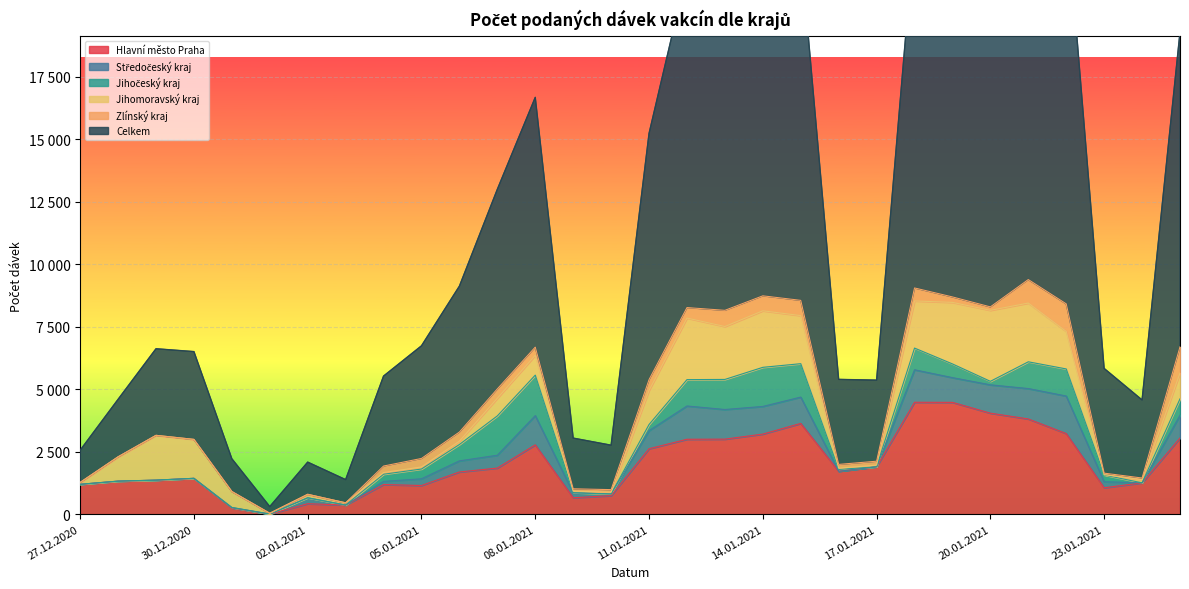

Is it true that Hlavní město Praha equals 1844 at 07.01.2021?

True